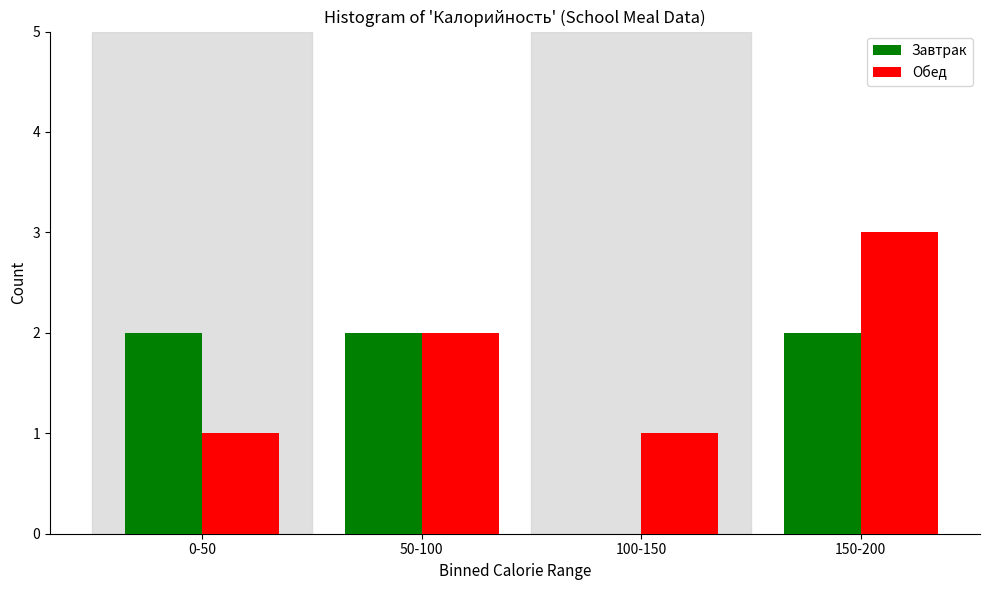

Reading left to right, transcribe all the data shown in this chart.

Завтрак: 0-50=2	50-100=2	100-150=0	150-200=2
Обед: 0-50=1	50-100=2	100-150=1	150-200=3